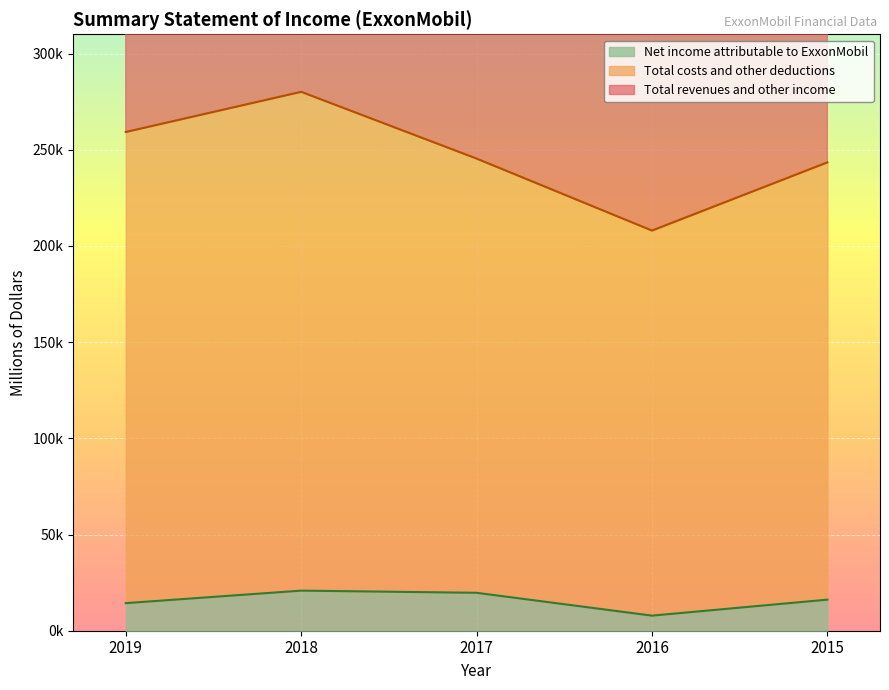

At 2017, list the series in order from smallest to largest.

Net income attributable to ExxonMobil, Total costs and other deductions, Total revenues and other income